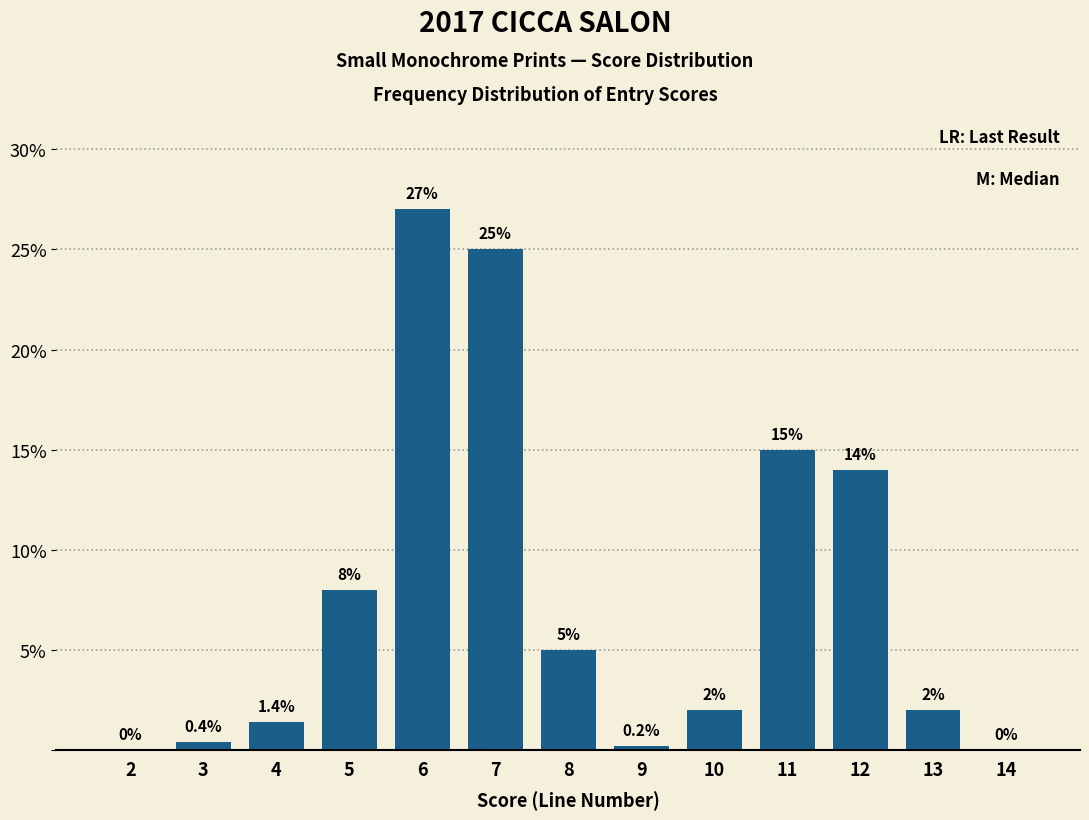

Reading left to right, transcribe all the data shown in this chart.

2=0.0	3=0.4	4=1.4	5=8.0	6=27.0	7=25.0	8=5.0	9=0.2	10=2.0	11=15.0	12=14.0	13=2.0	14=0.0